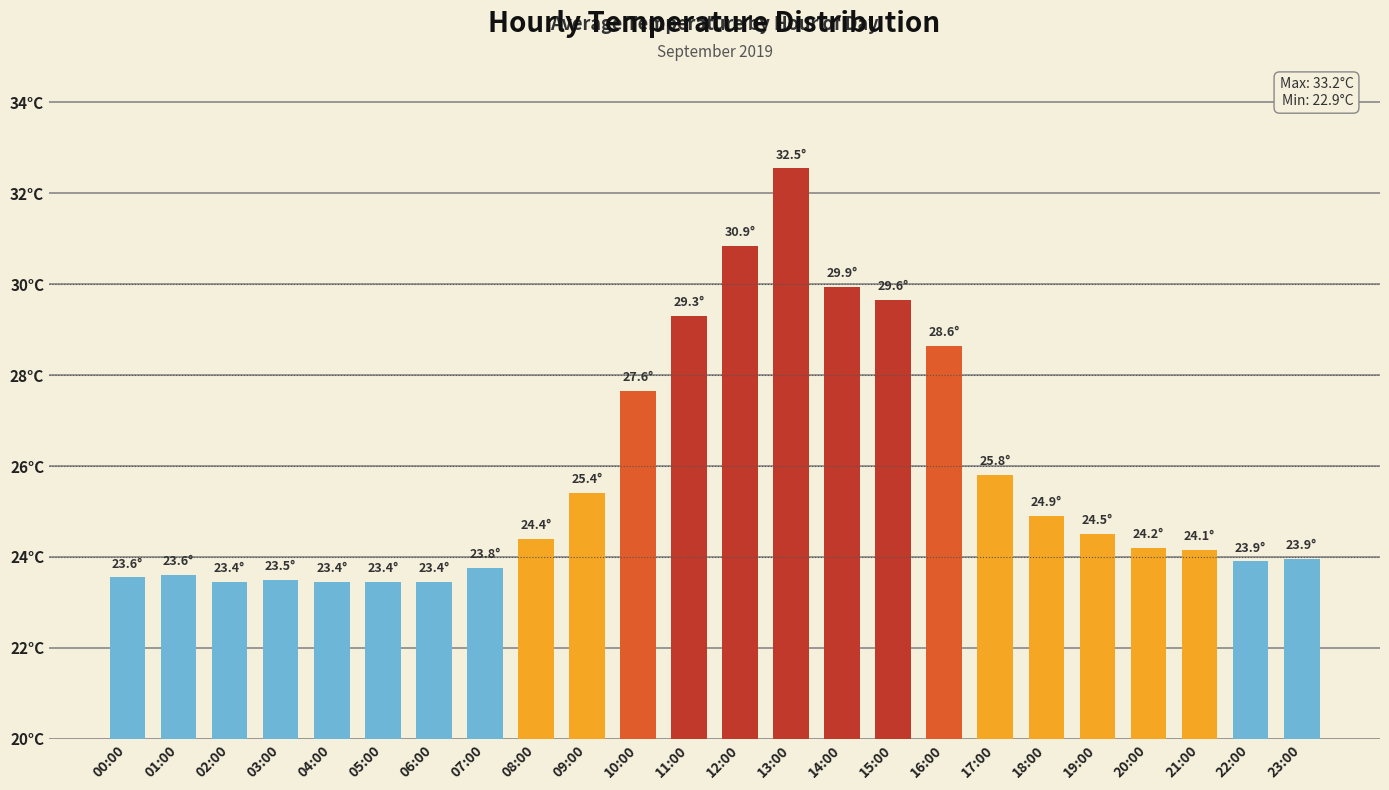

What is the minimum value shown in the chart?

23.4